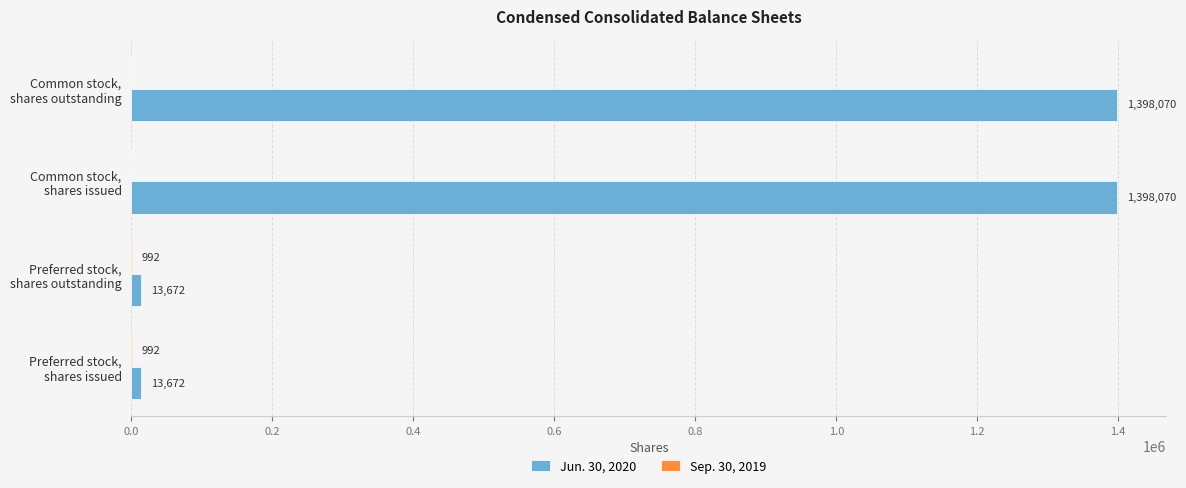

Which series has the largest total across all categories?

Jun. 30, 2020